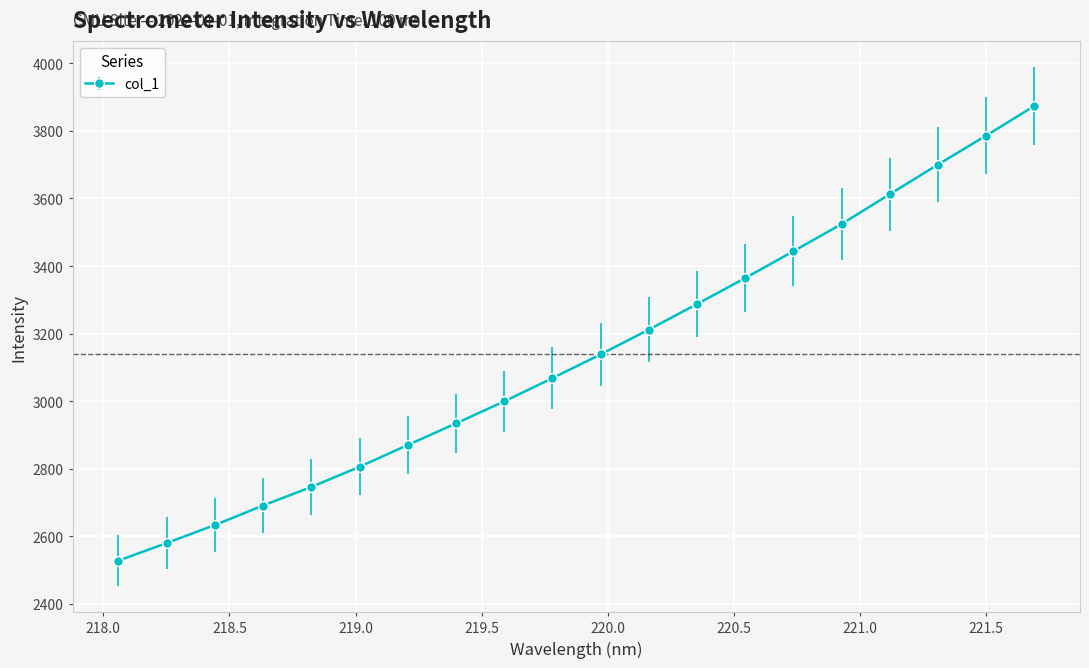

True or false: there are more than 0 points higher than both neighbors.

False